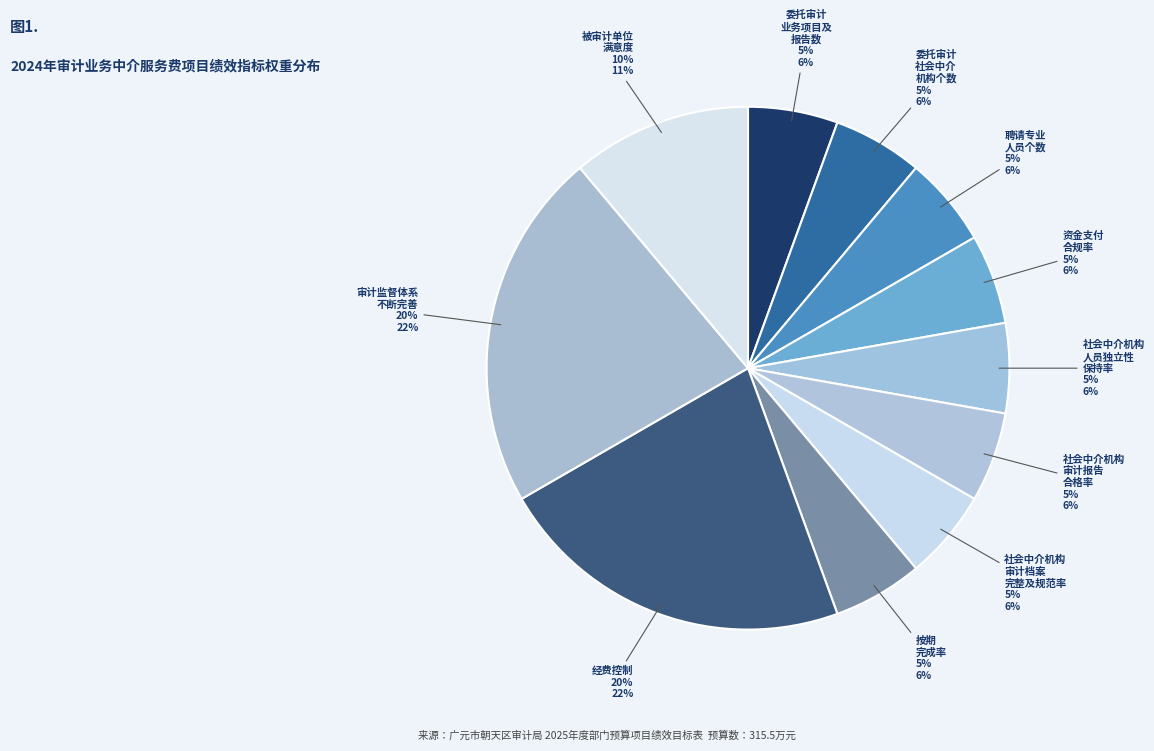

What percentage is the 经费控制 slice, to the nearest percent?

22%